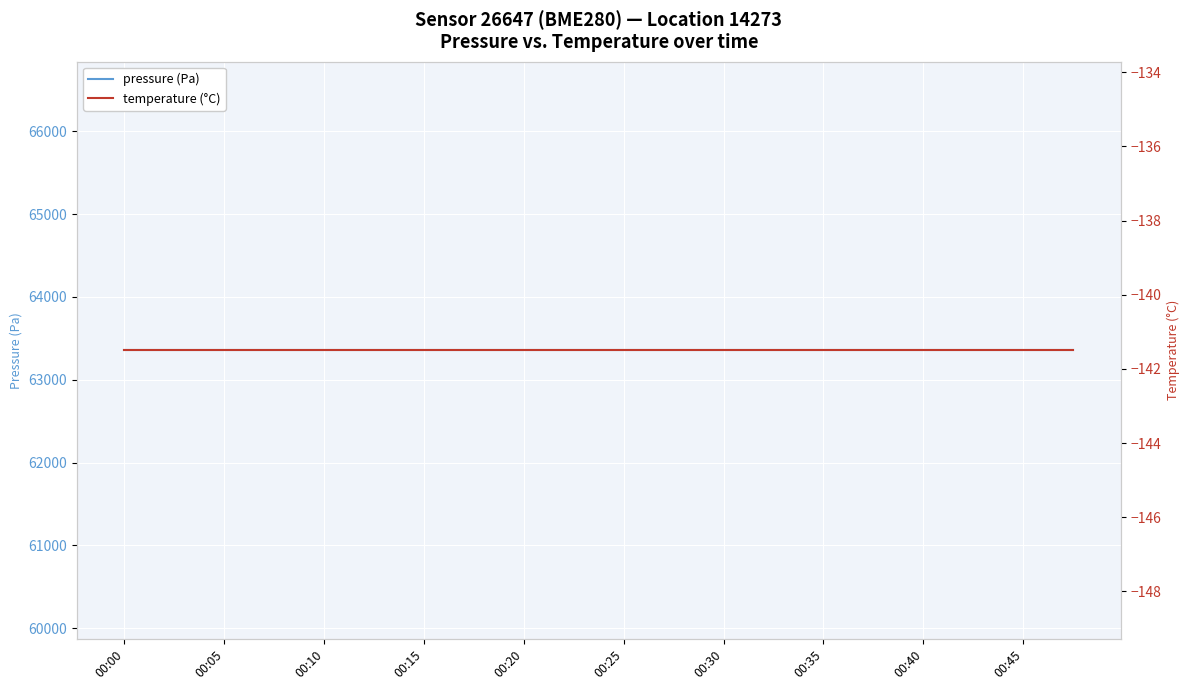

True or false: temperature (°C) has more than 0 points higher than both neighbors.

False